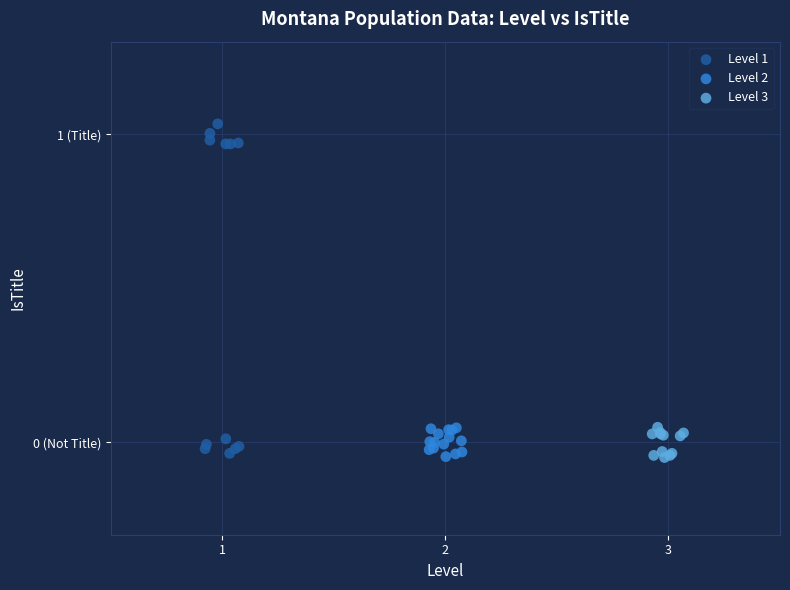

Which series reaches the maximum Y coordinate?

Level 1